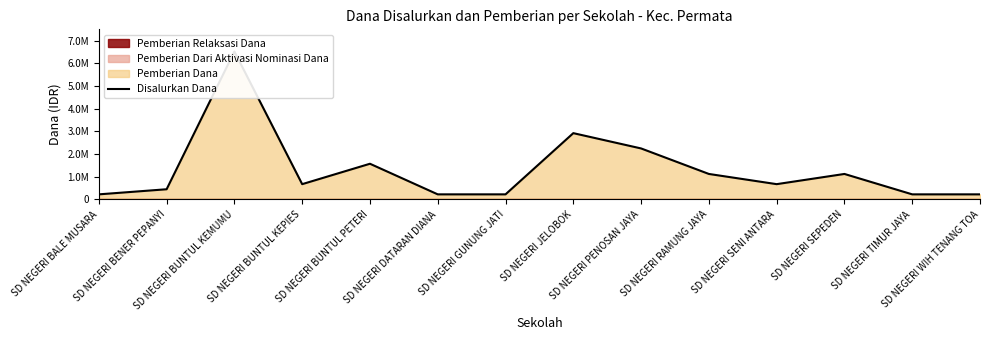

What is the difference between the values at SD NEGERI SEPEDEN and SD NEGERI BALE MUSARA?

900000